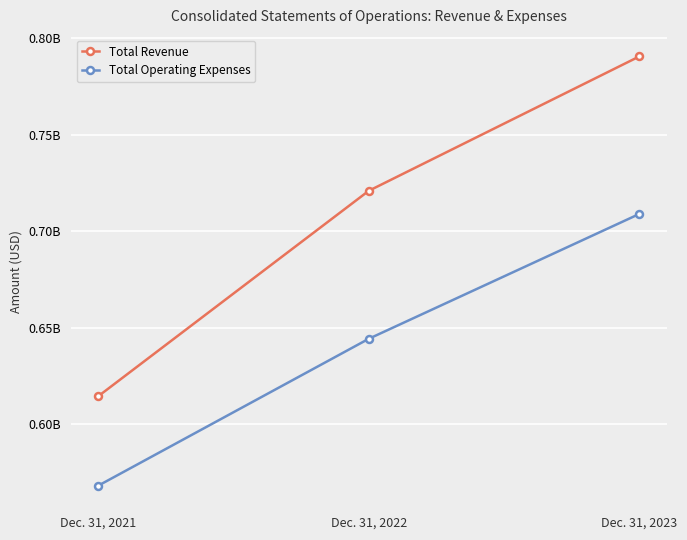

Rank the series at Dec. 31, 2021 from lowest to highest value.

Total Operating Expenses, Total Revenue